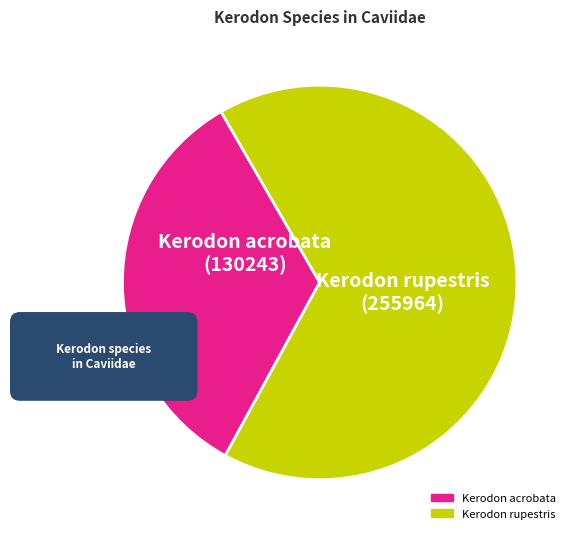

Count the number of slices in the pie.

2